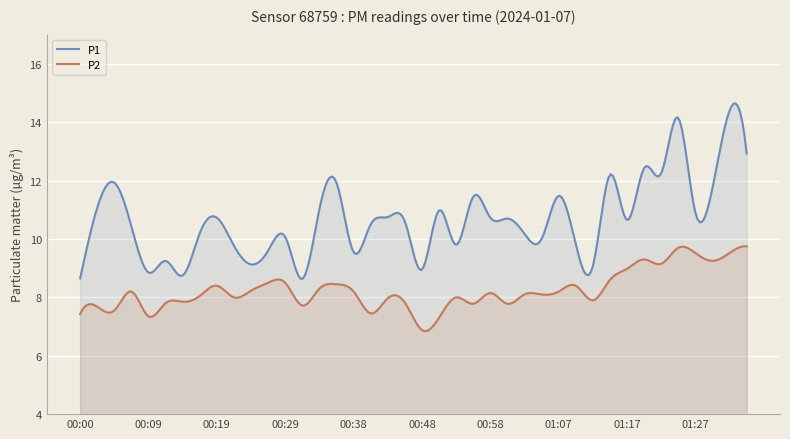

What is the difference between the second highest and second lowest values in the P1 series?

6.0